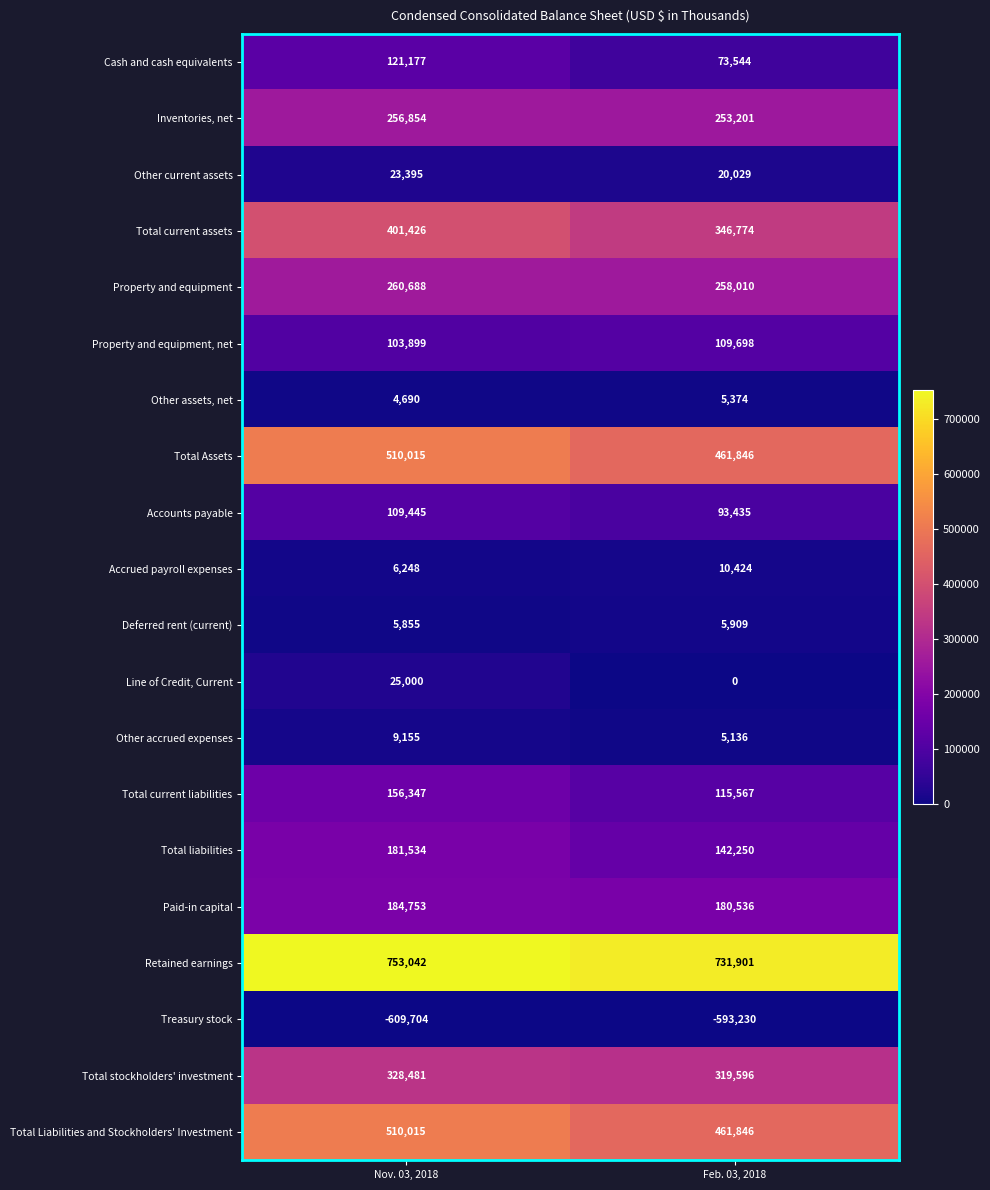

What is the difference between the highest and lowest values at Feb. 03, 2018?

1325131